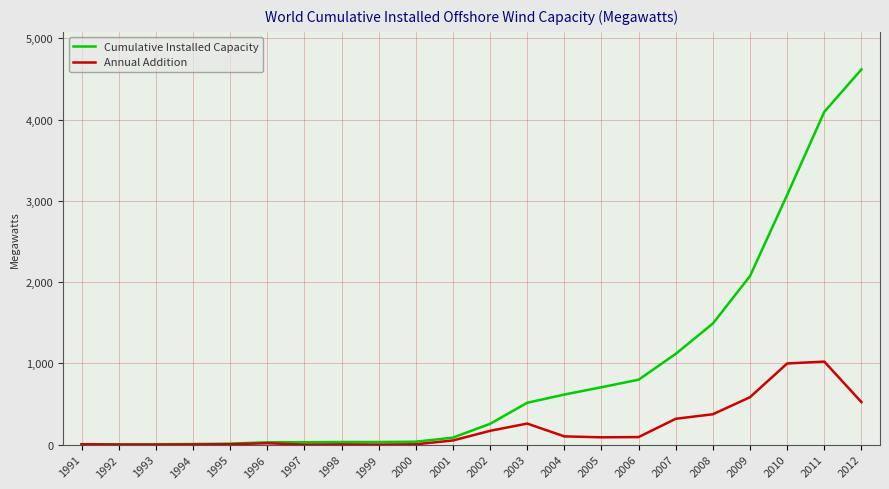

Which series changed the most between 1995 and 2003?

Cumulative Installed Capacity